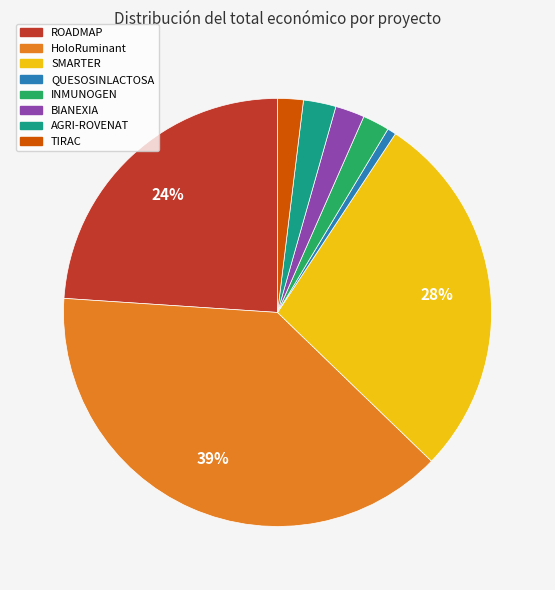

True or false: TIRAC accounts for 9% of the total.

False